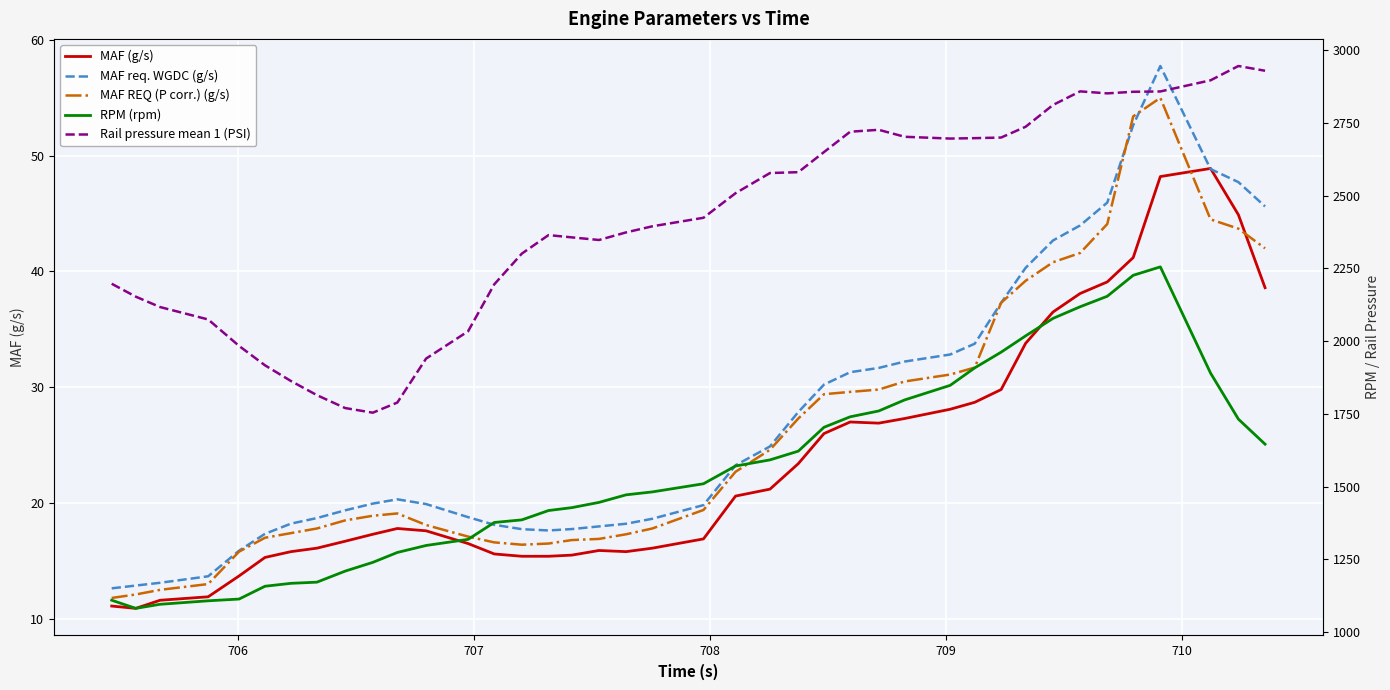

List the series in order of their peak value, highest first.

Rail pressure mean 1 (PSI), RPM (rpm), MAF req. WGDC (g/s), MAF REQ (P corr.) (g/s), MAF (g/s)